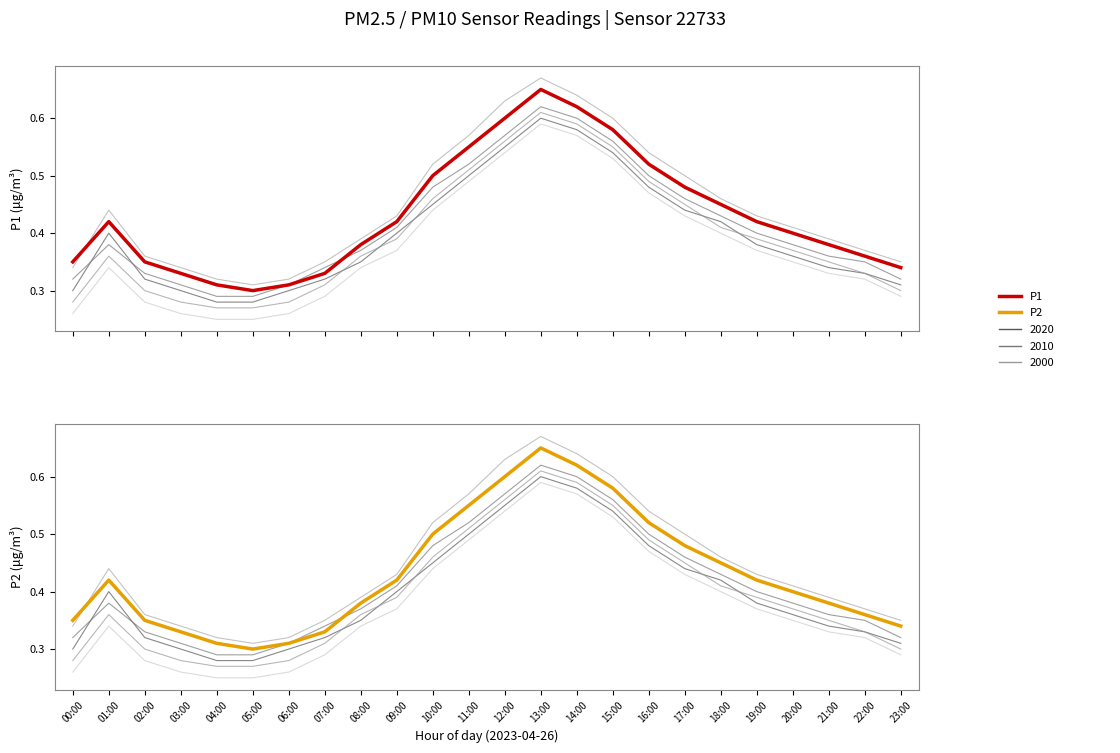

The P1 series shows 0.9 at 10:00. True or false?

False